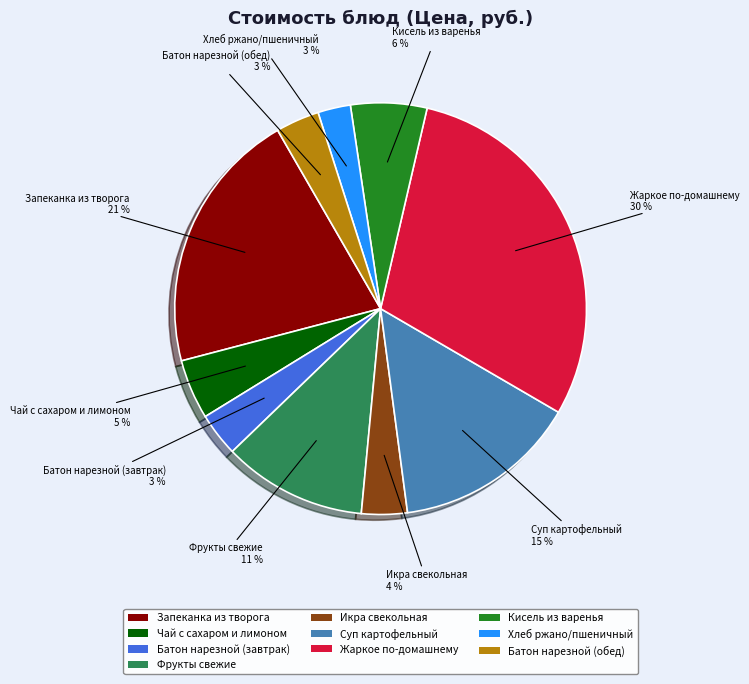

What percentage is the Чай с сахаром и лимоном slice, to the nearest percent?

5%